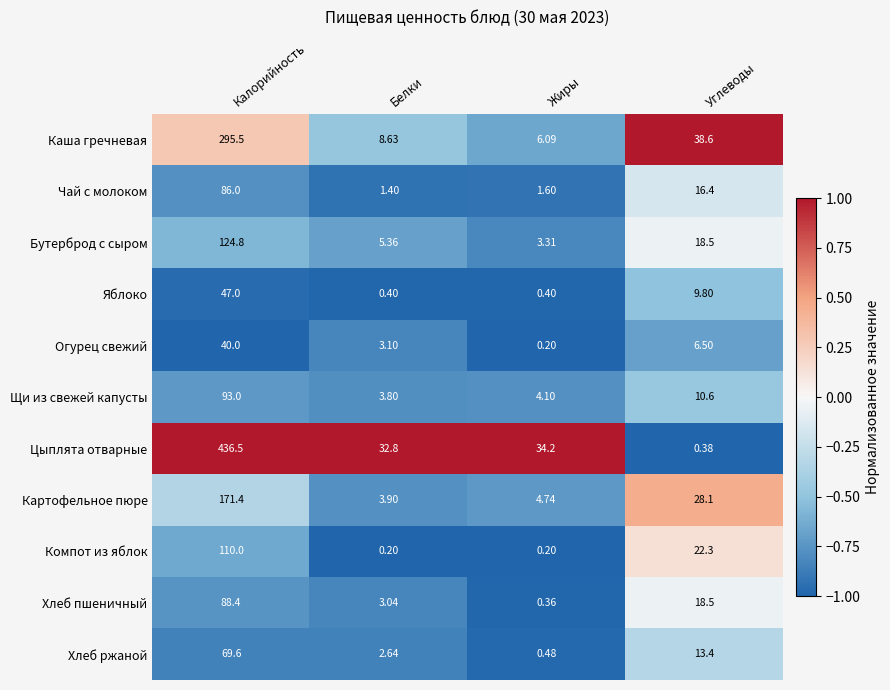

At which label does Чай с молоком first exceed 16?

Калорийность